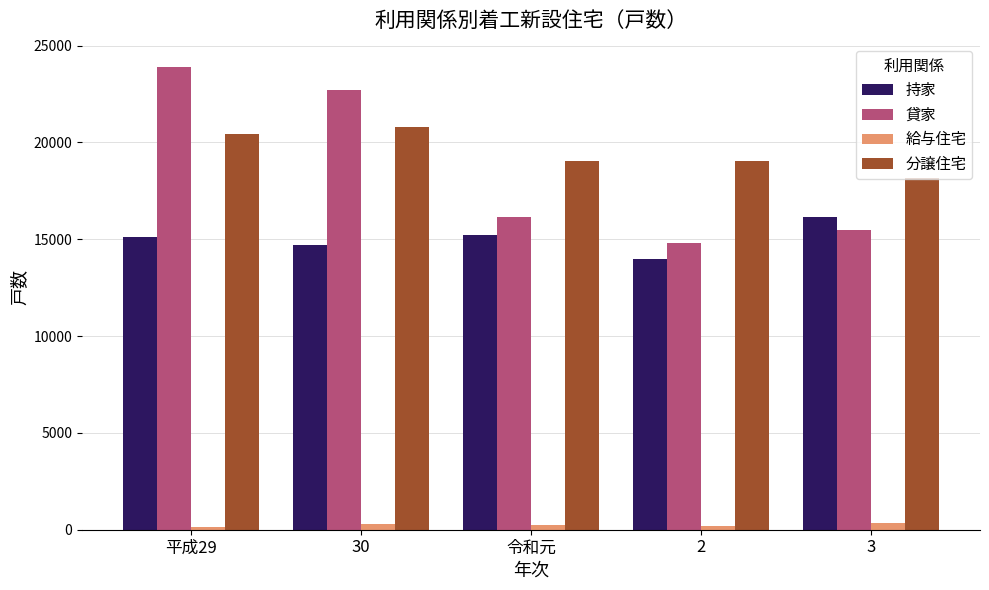

Are the bars grouped side by side (vs. stacked)?

Yes